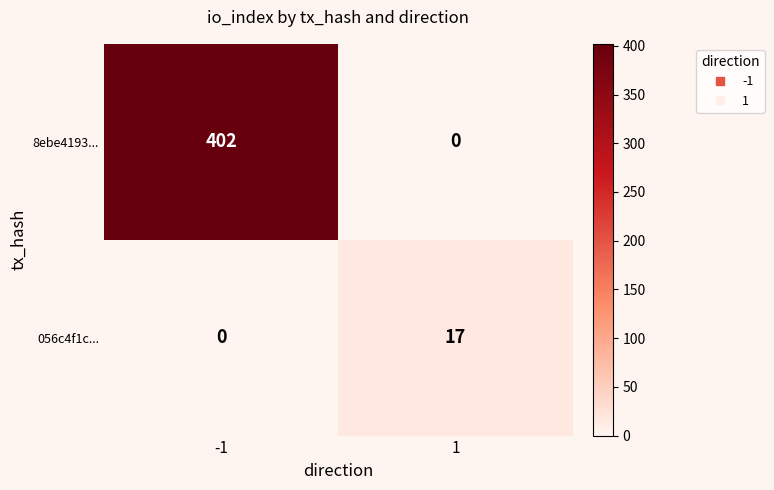

Reading left to right, extract all data points from this chart.

8ebe4193...: -1=402	1=0
056c4f1c...: -1=0	1=17